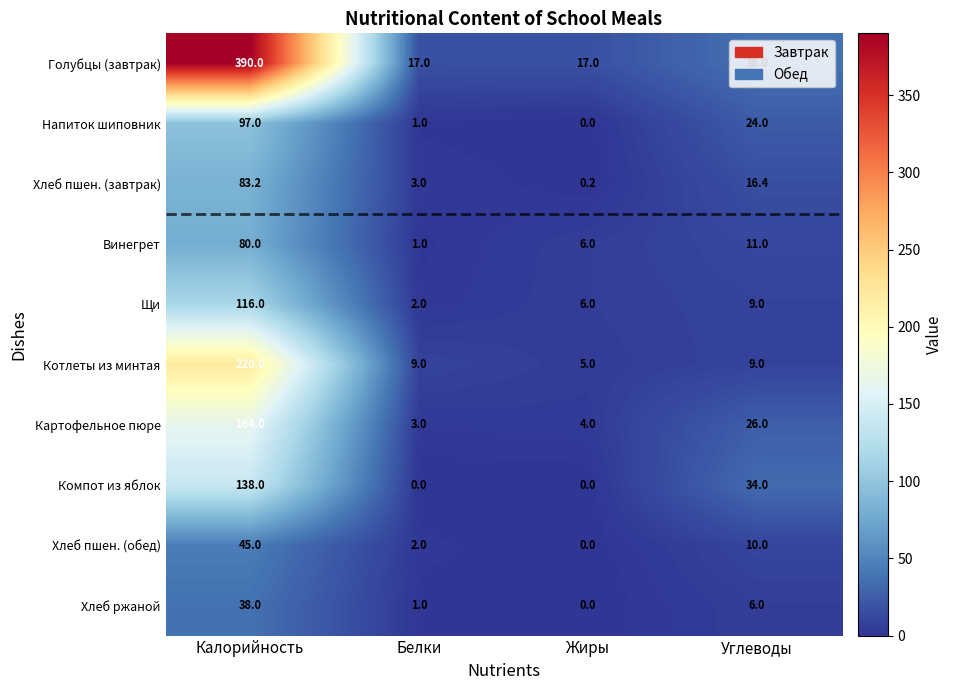

At which label does Голубцы (завтрак) first exceed 38?

Калорийность